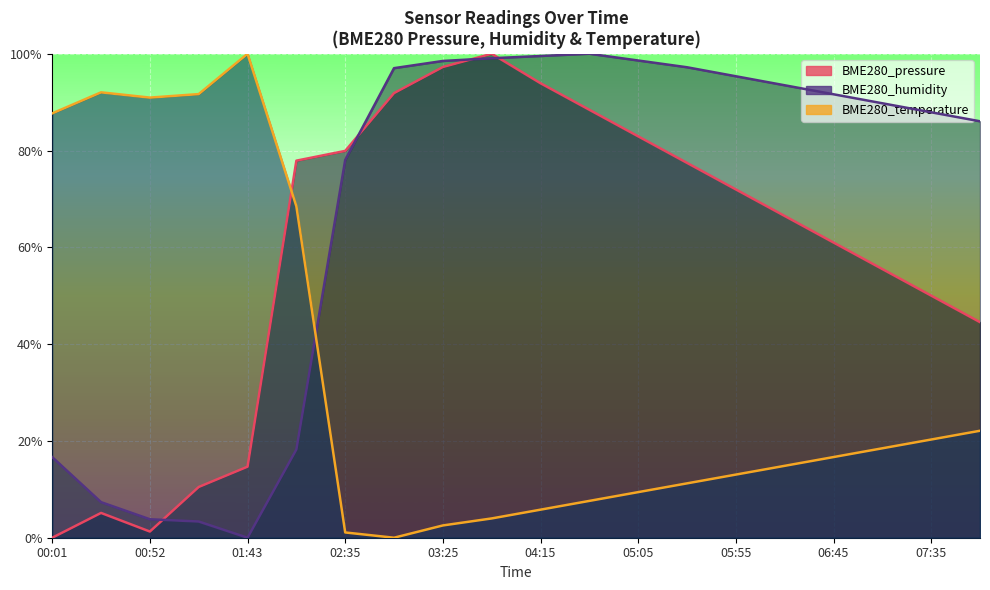

Where is the first local maximum for BME280_humidity?

04:40